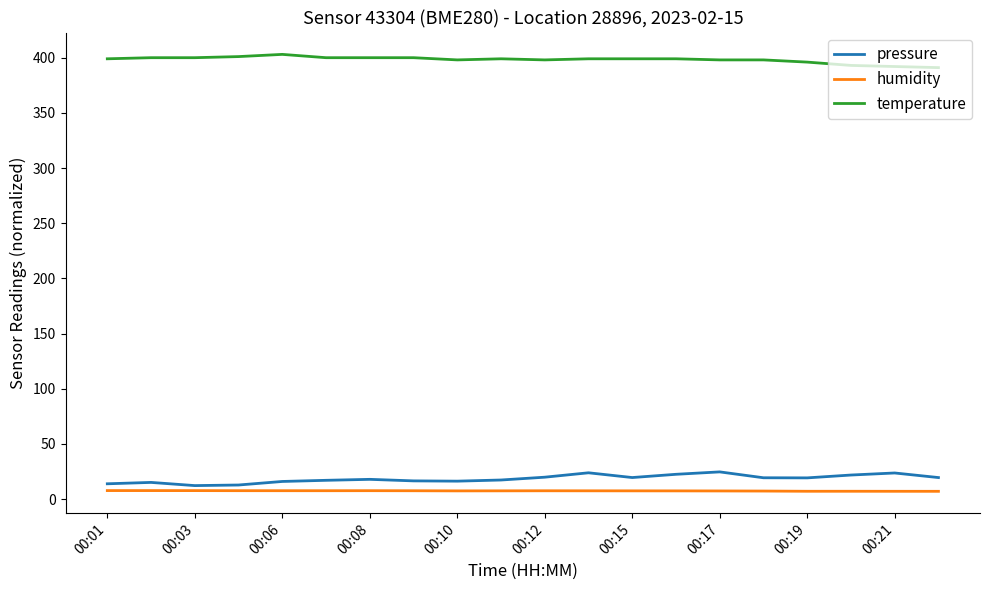

What is the minimum value shown in the chart?

7.0